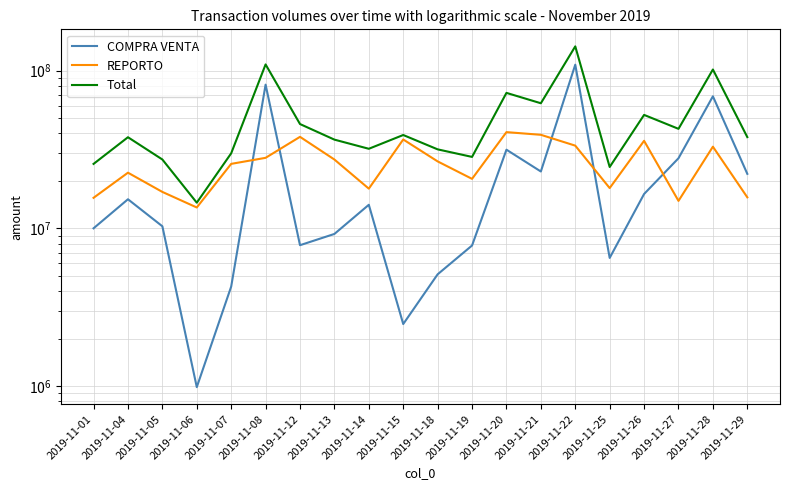

Between 2019-11-06 and 2019-11-20, which series saw the biggest shift?

Total